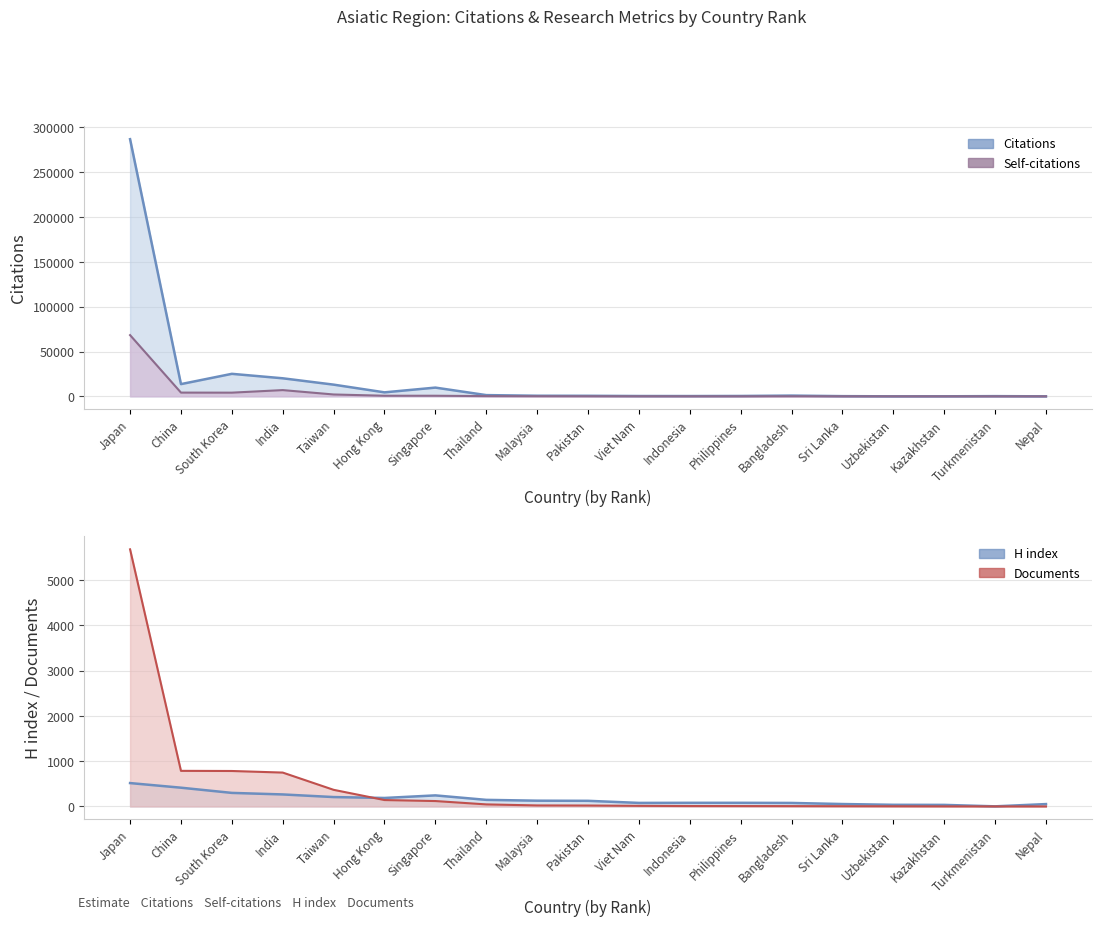

Reading left to right, list all the values displayed in this chart.

Citations: 286787	13635	25099	20124	13047	4441	9739	1361	659	595	349	313	405	822	212	0	45	220	2
Self-citations: 68272	4161	4103	6954	2069	661	658	256	130	88	53	26	14	78	13	0	0	0	0
H index: 517	415	300	266	208	188	245	146	128	125	79	81	81	78	54	37	35	3	53
Documents: 5681	787	784	749	368	142	120	46	23	21	14	10	9	8	6	4	2	1	1